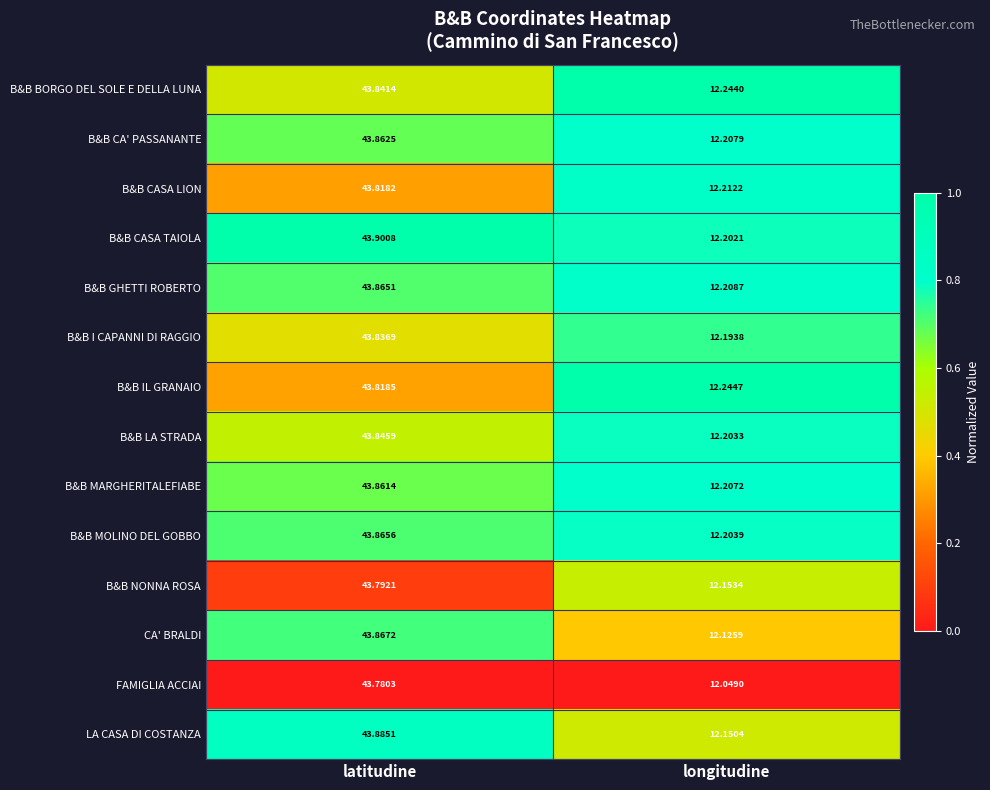

List the labels in order of B&B GHETTI ROBERTO value, largest first.

latitudine, longitudine